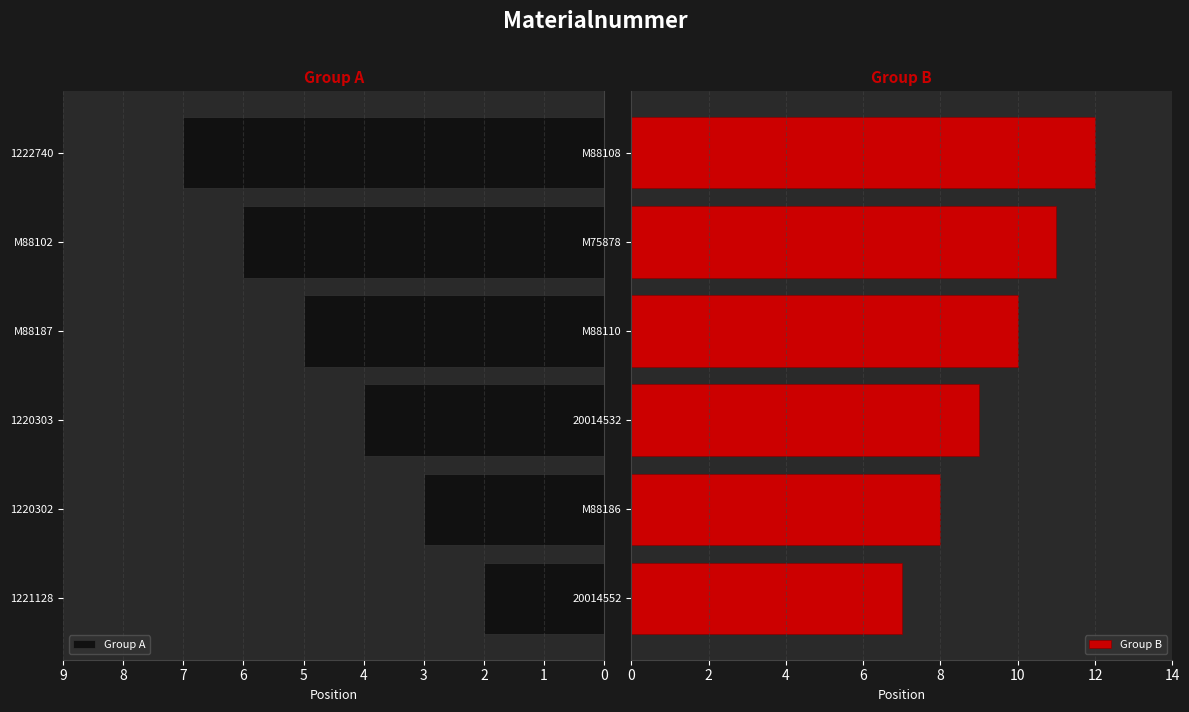

Count the Group B values in the range 8 to 11.

4